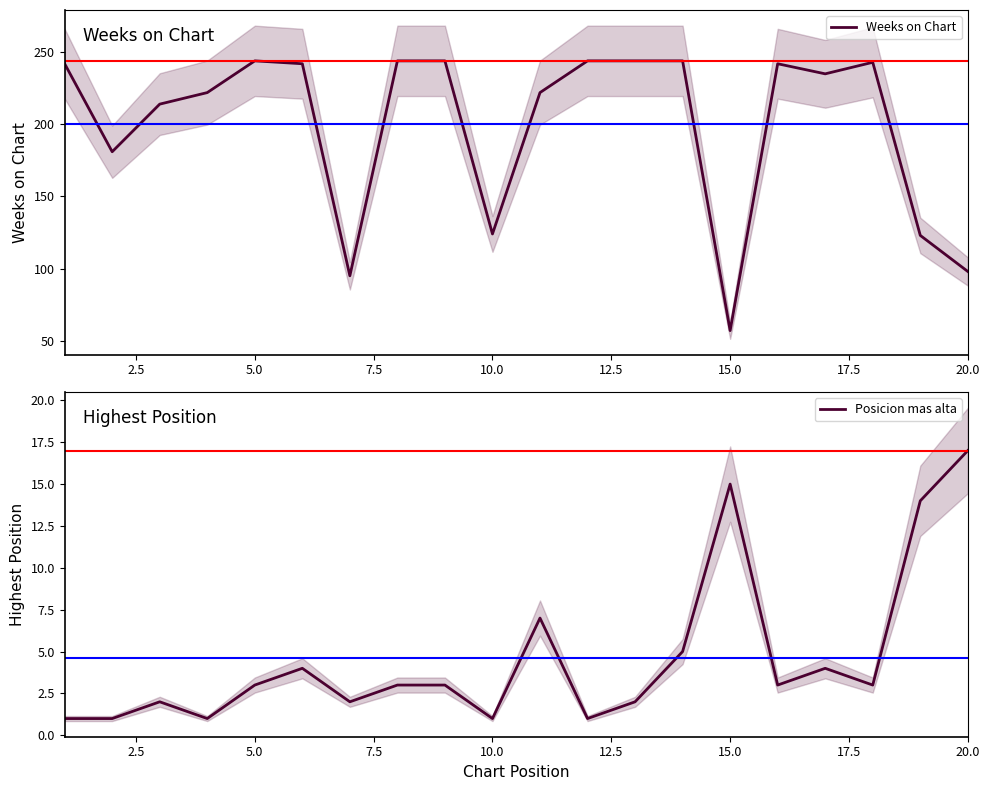

True or false: Posicion mas alta has a value of 17 at 20.0.

True